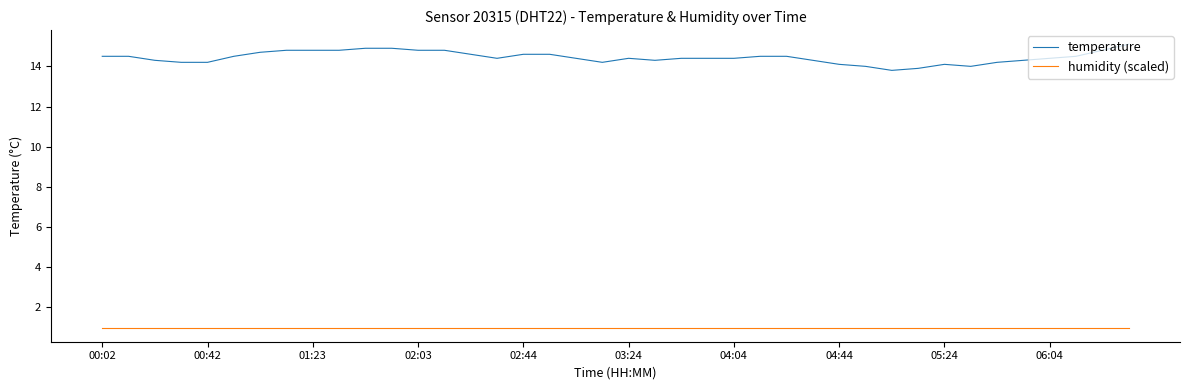

What is the highest value of the temperature series?

15.1